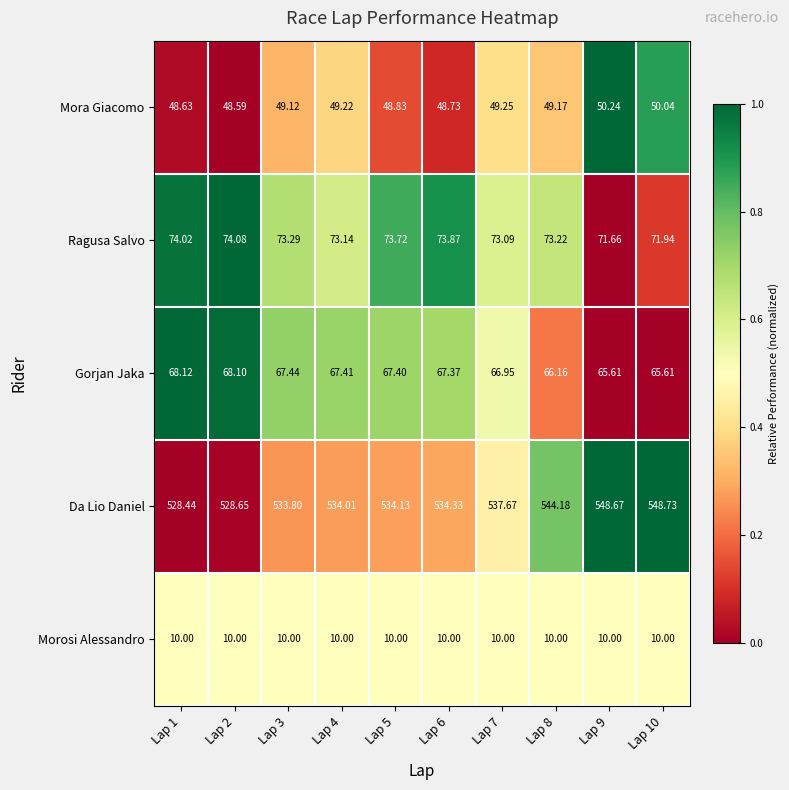

Which series has the largest total across all categories?

Da Lio Daniel